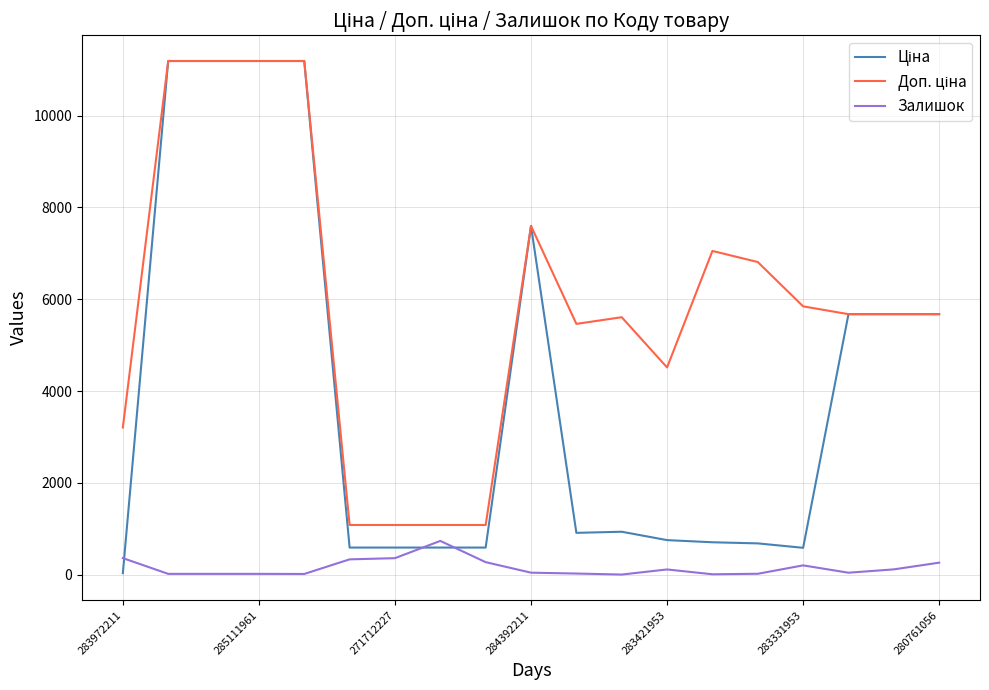

What is the maximum value shown in the chart?

11188.2